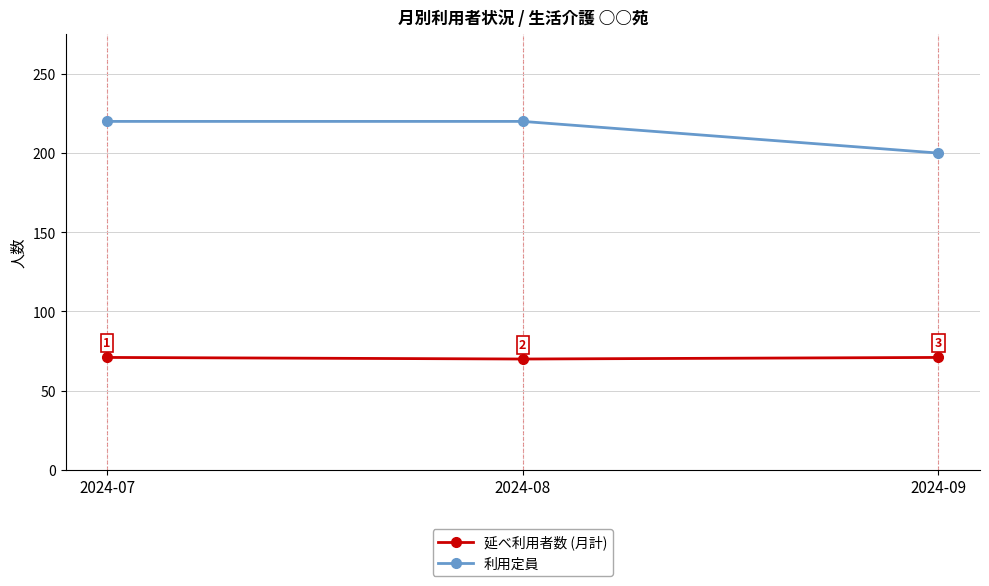

Between 2024-08 and 2024-09, which series saw the biggest shift?

利用定員